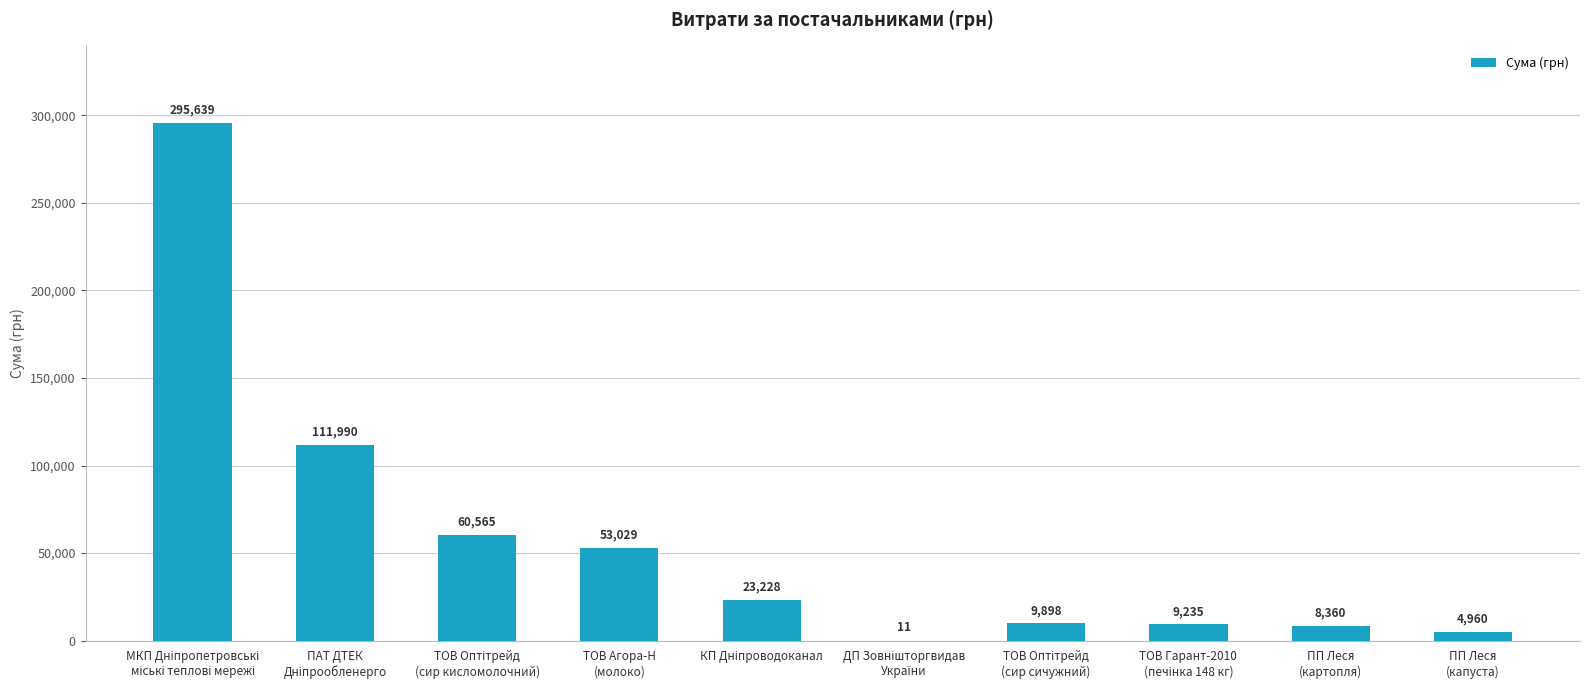

What is the maximum value shown in the chart?

295638.6